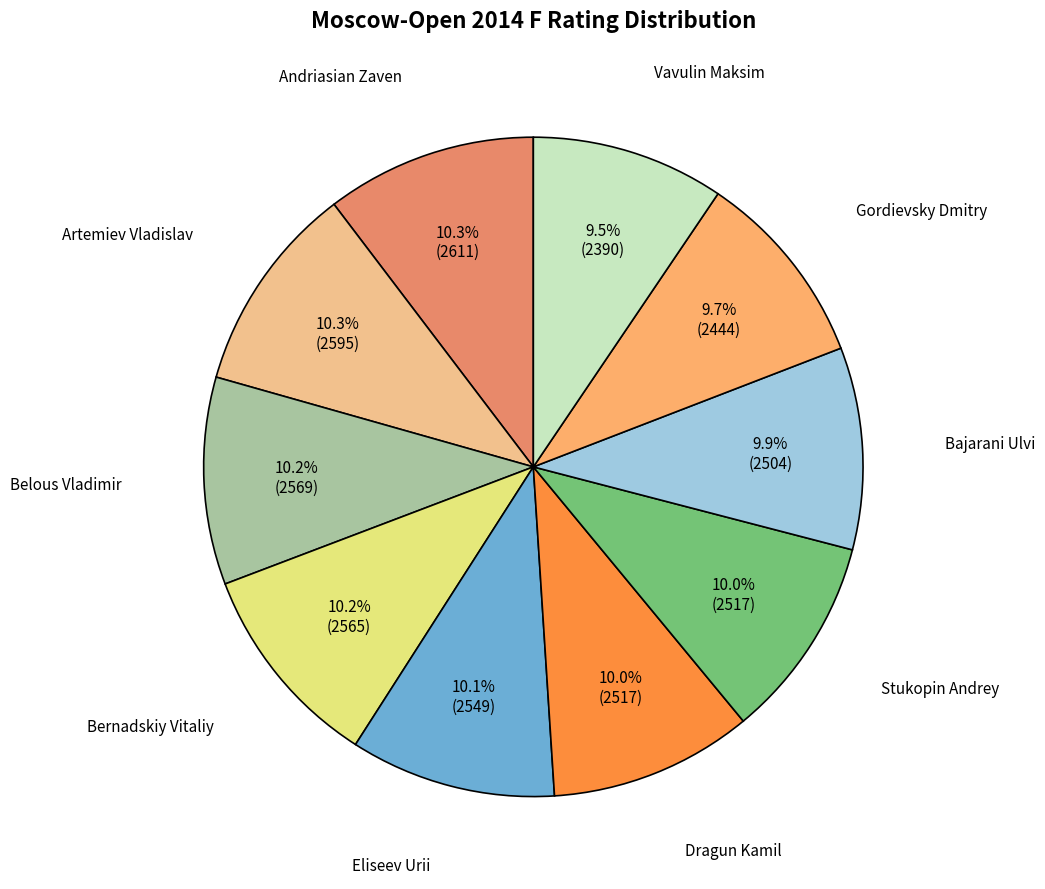

What is the ratio of the value at Stukopin Andrey to the value at Andriasian Zaven?

1.0